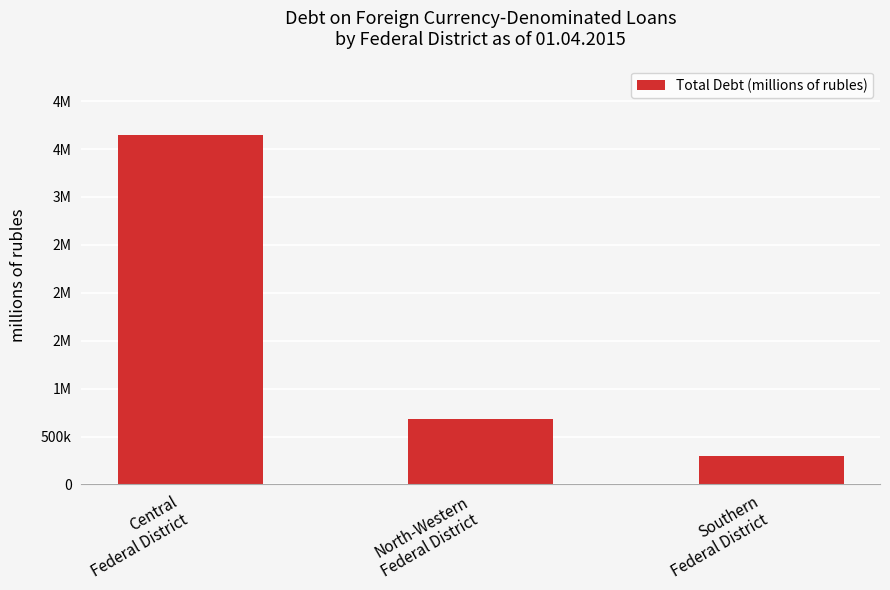

Are the bars horizontal?

No